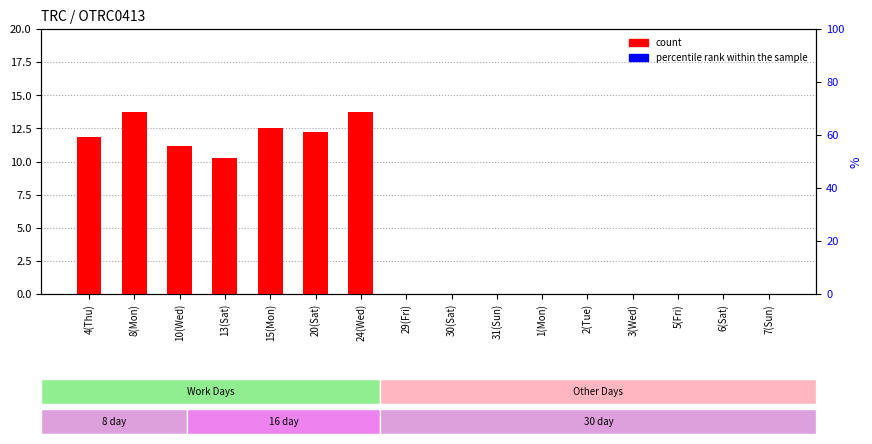

What is the difference between the highest and lowest values at 20(Sat)?

12.2